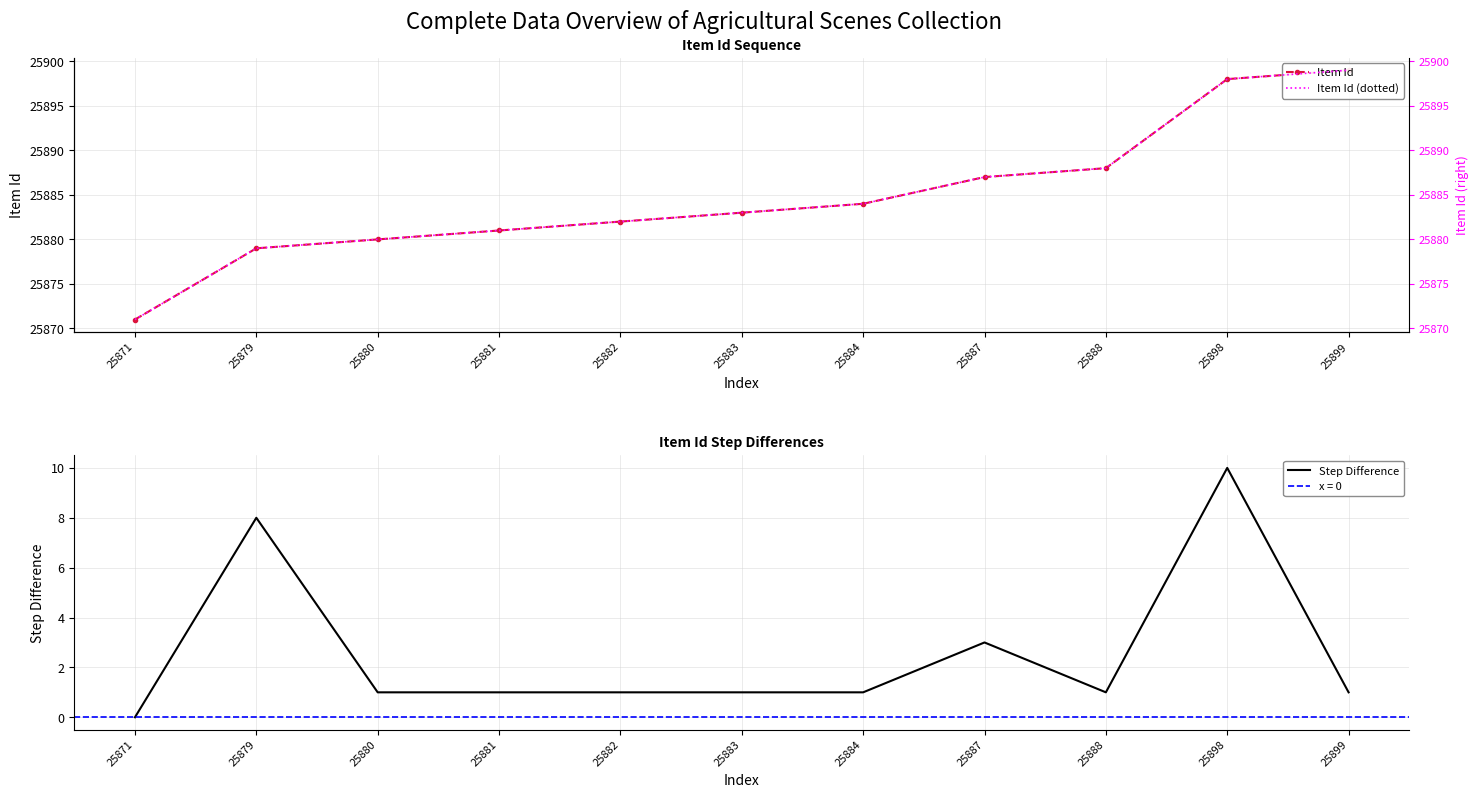

What is the greatest value displayed?

25899